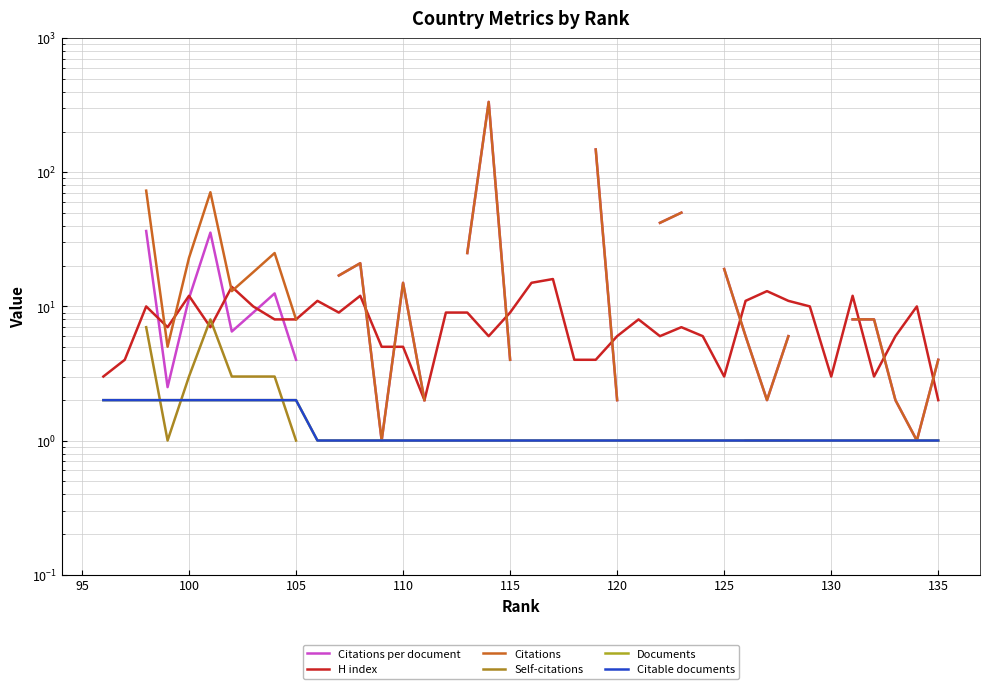

What is the difference between the second highest and minimum values in the Citable documents series?

1.0